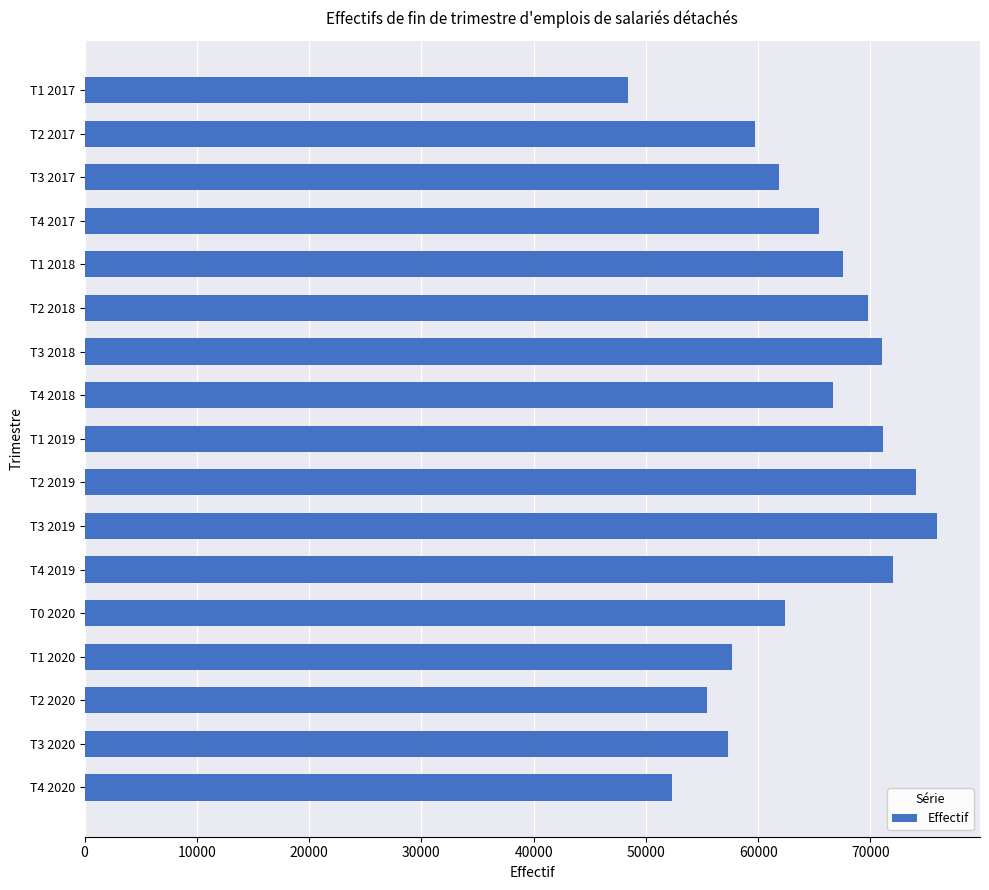

What is the average value?

64047